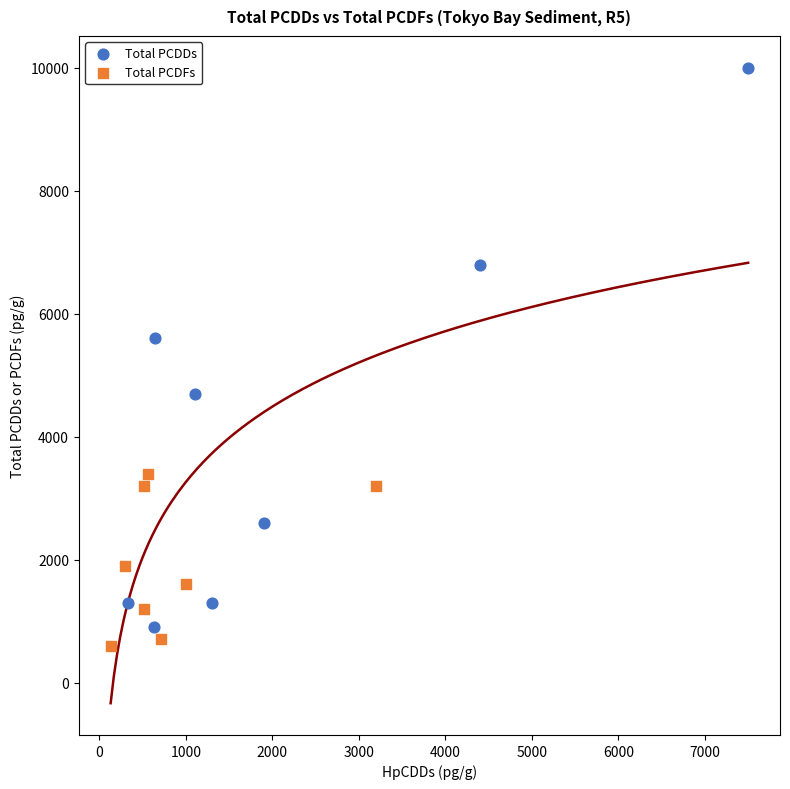

What are all the series names shown in the legend?

Total PCDDs, Total PCDFs